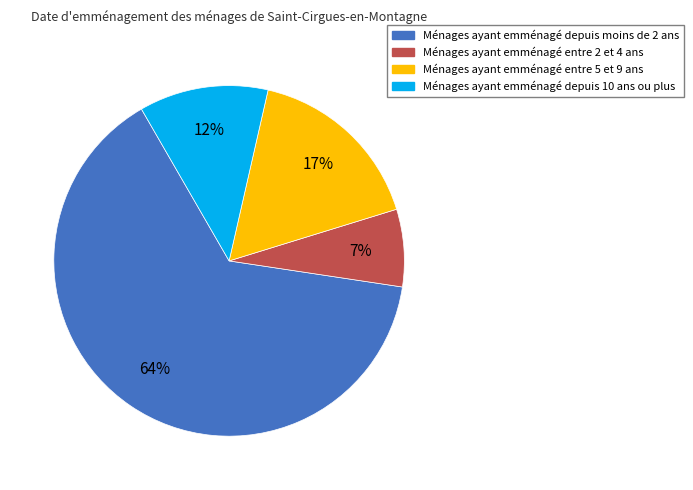

Which has a higher value, Ménages ayant emménagé entre 5 et 9 ans or Ménages ayant emménagé depuis 10 ans ou plus?

Ménages ayant emménagé entre 5 et 9 ans